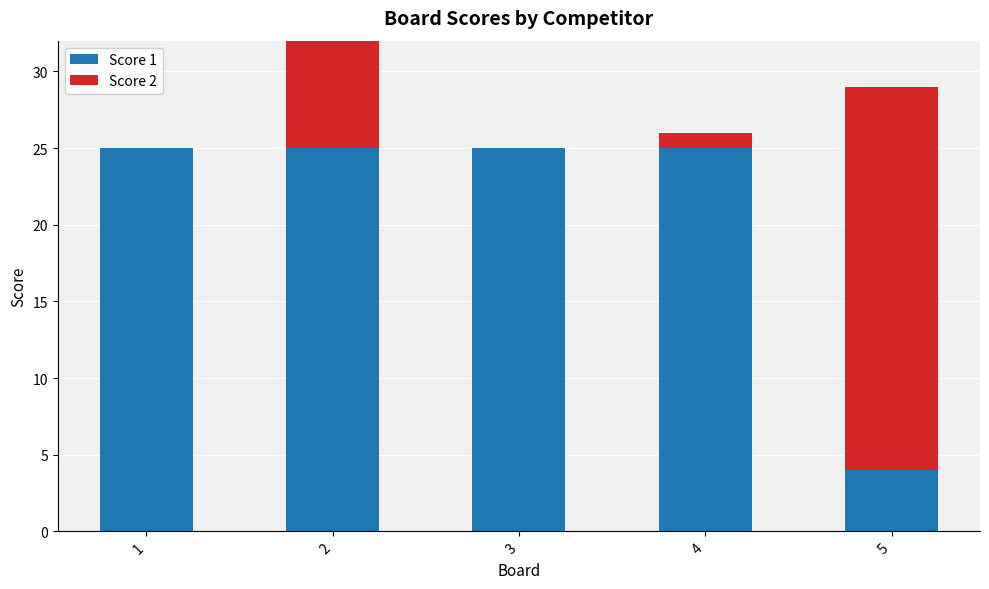

The value of Score 1 at 3 is 41. True or false?

False